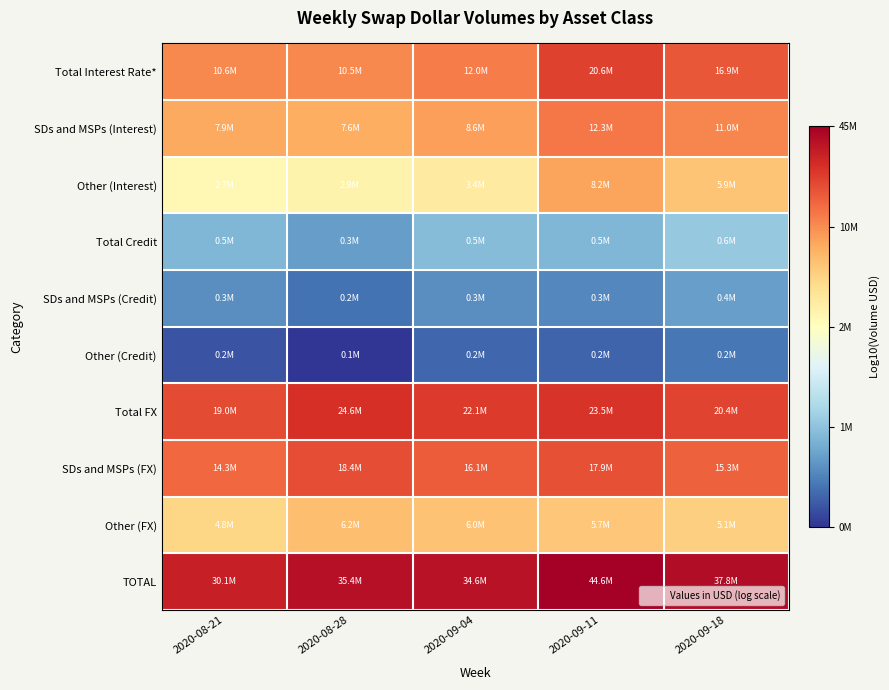

At how many categories does at least one series exceed 6?

5